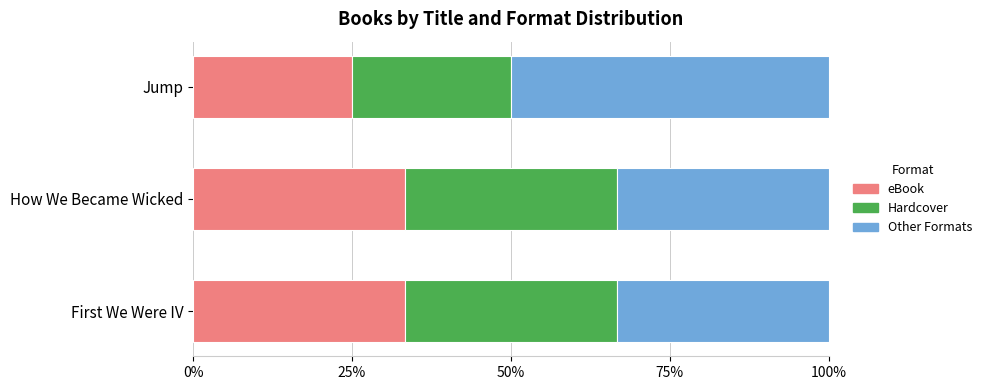

Is it true that eBook equals 25.0 at Jump?

True